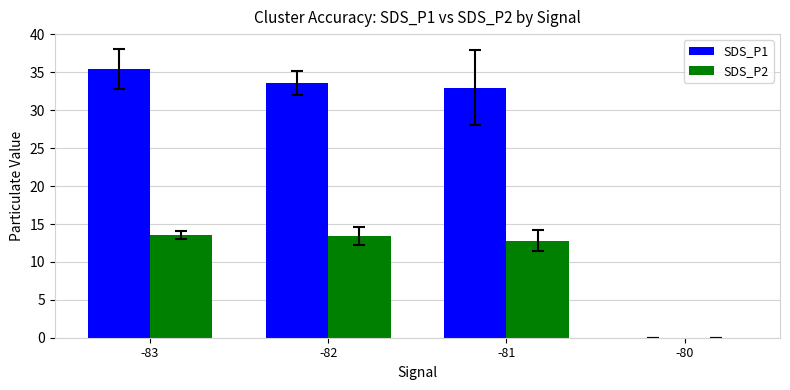

At which label does SDS_P1 reach its peak?

-83